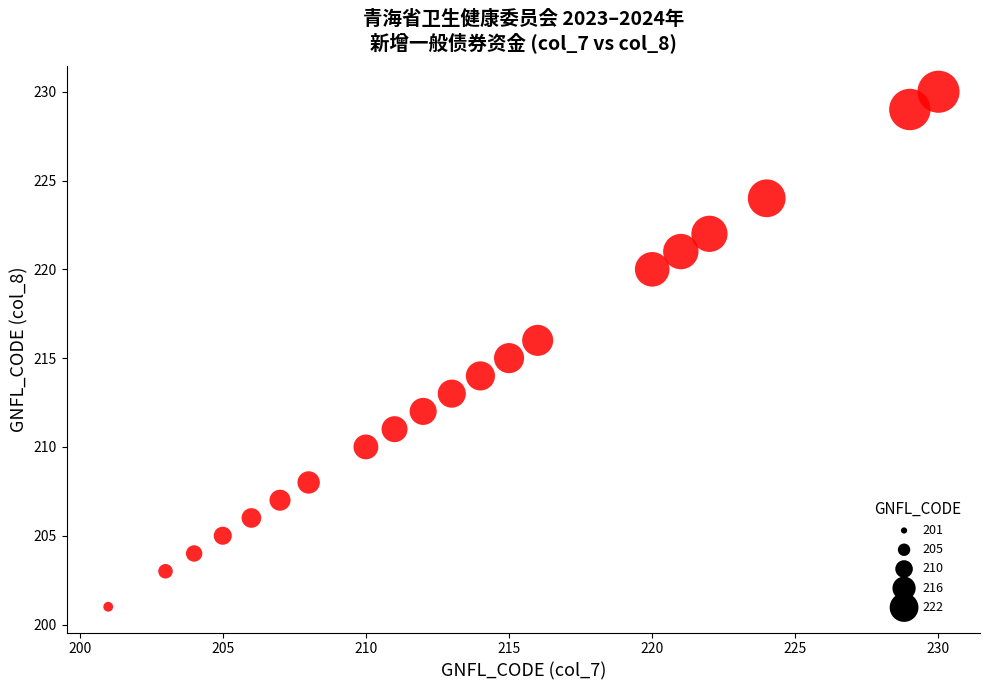

What is the range of Y values (max minus min)?

29